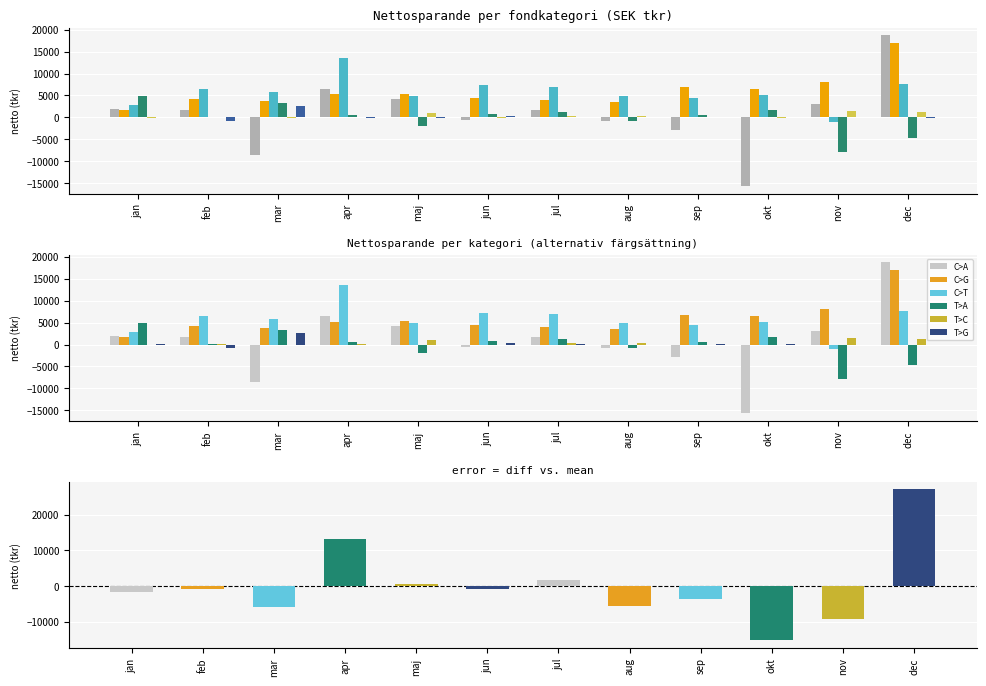

At which label is Ovriga fonder netto closest to 893?

jun